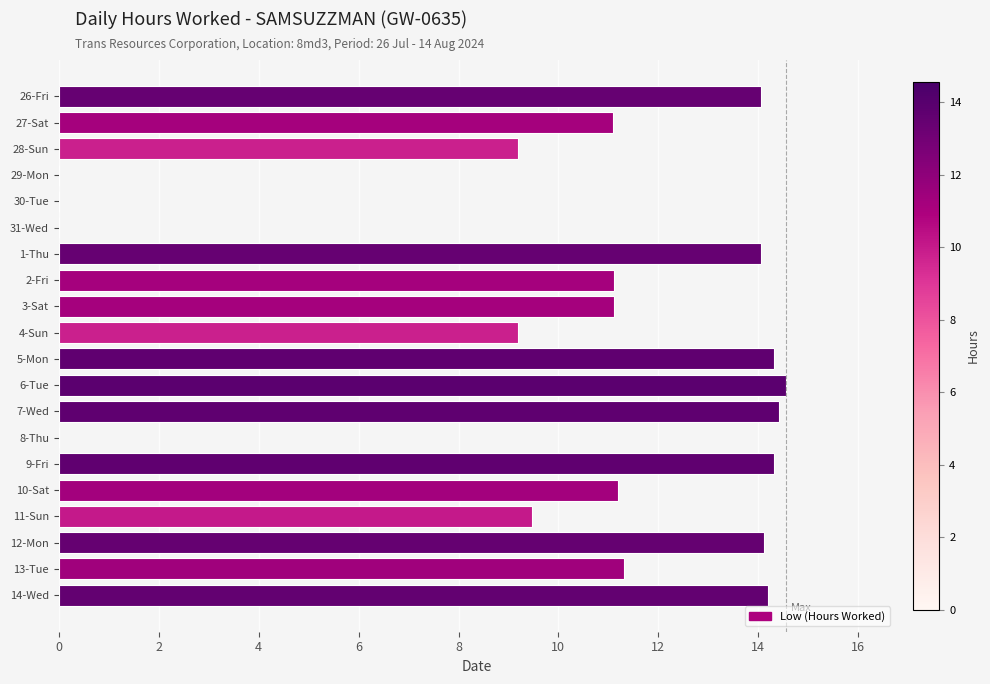

What is the change in value from 30-Tue to 3-Sat?

+11.1